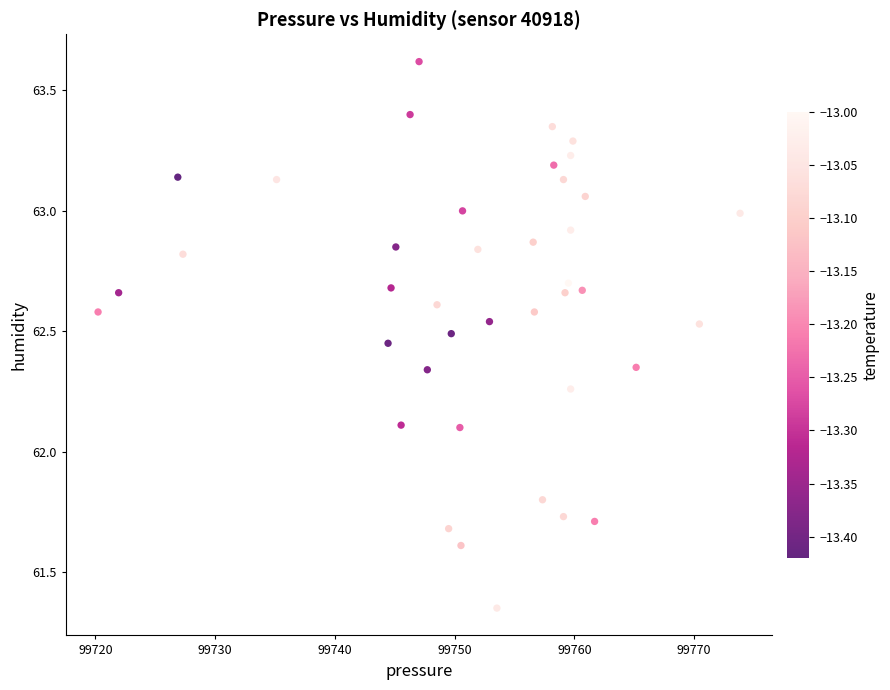

What is the range of X values (max minus min)?

53.6